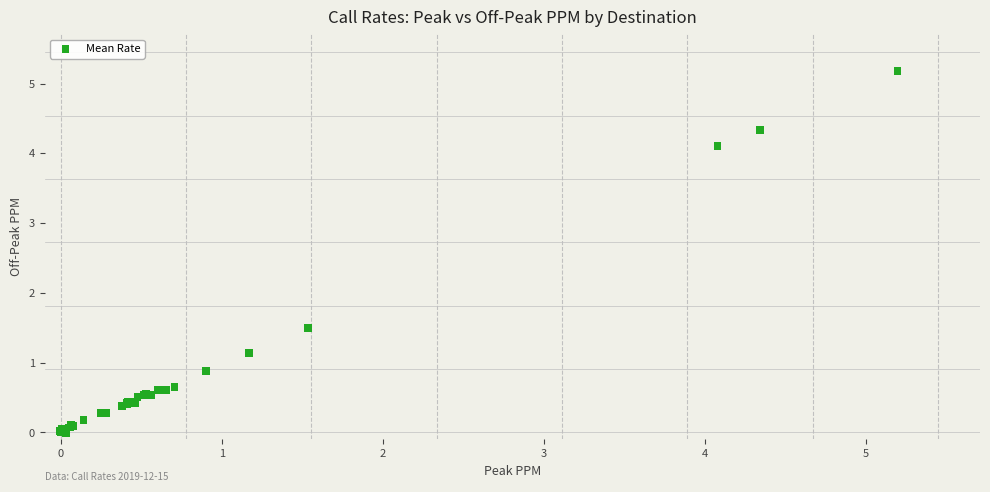

What Y value in the scatter plot is closest to 2?

1.5